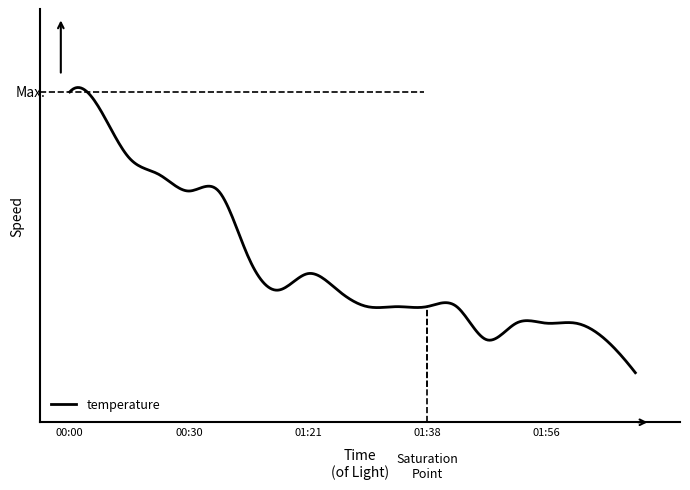

True or false: the data has more than 0 interior local peaks.

True